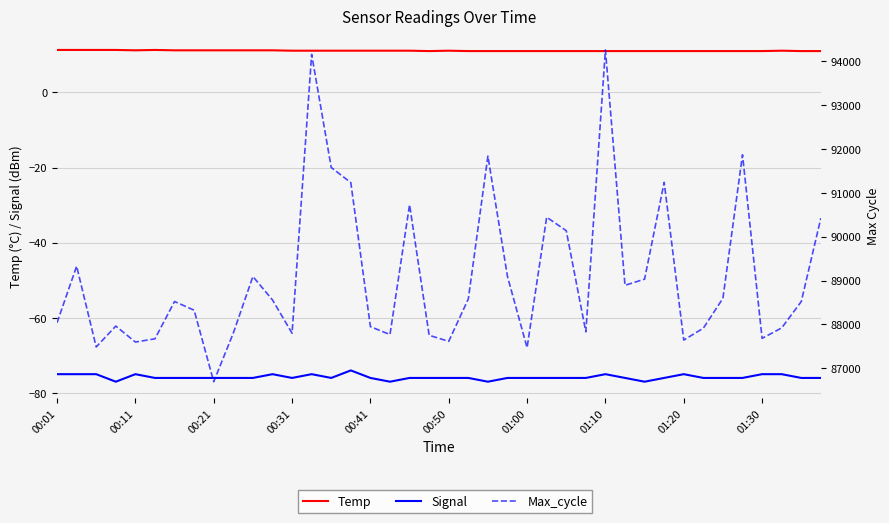

What is the total value across all series at 26?

90071.0